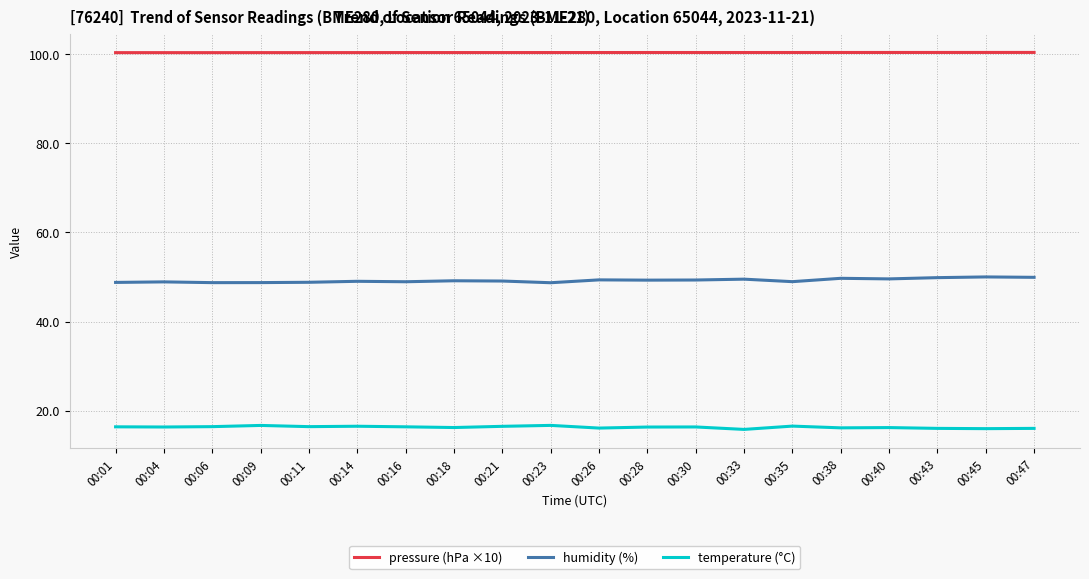

List the series in order of their peak value, highest first.

pressure (hPa ×10), humidity (%), temperature (°C)